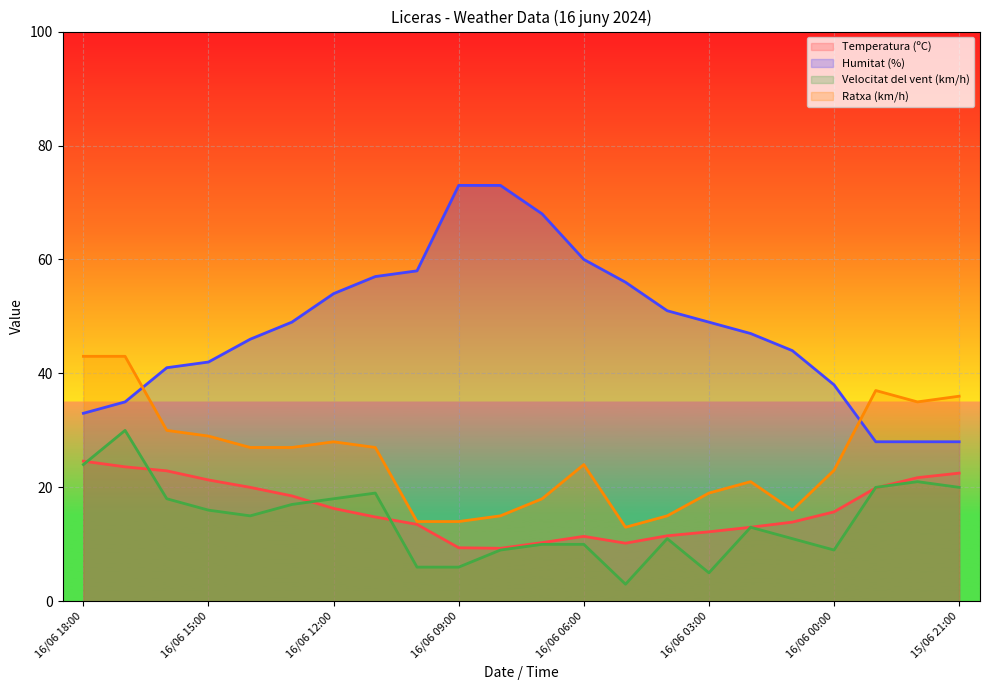

True or false: Temperatura (ºC) has a value of 16.8 at 16/06 04:00.

False